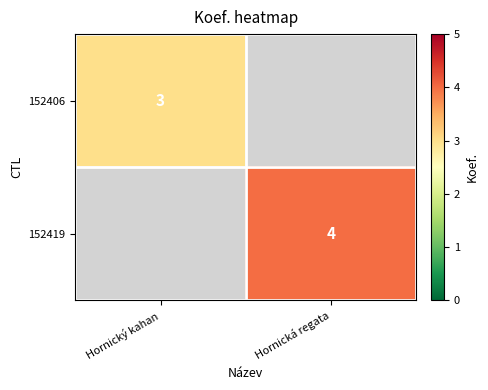

Rank the categories by 152419 value from lowest to highest.

Hornický kahan, Hornická regata